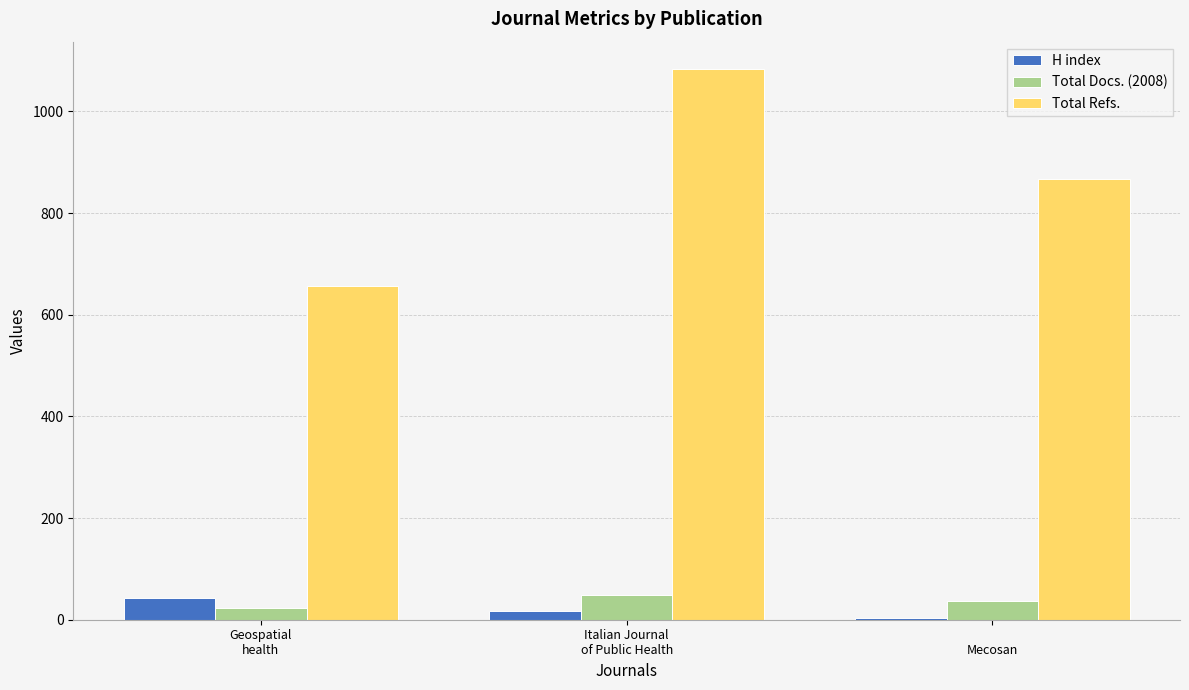

Which series has the largest range (max minus min)?

Total Refs.